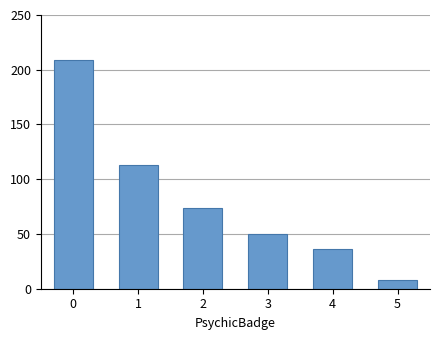

What is the difference between the values at 5 and 2?

66